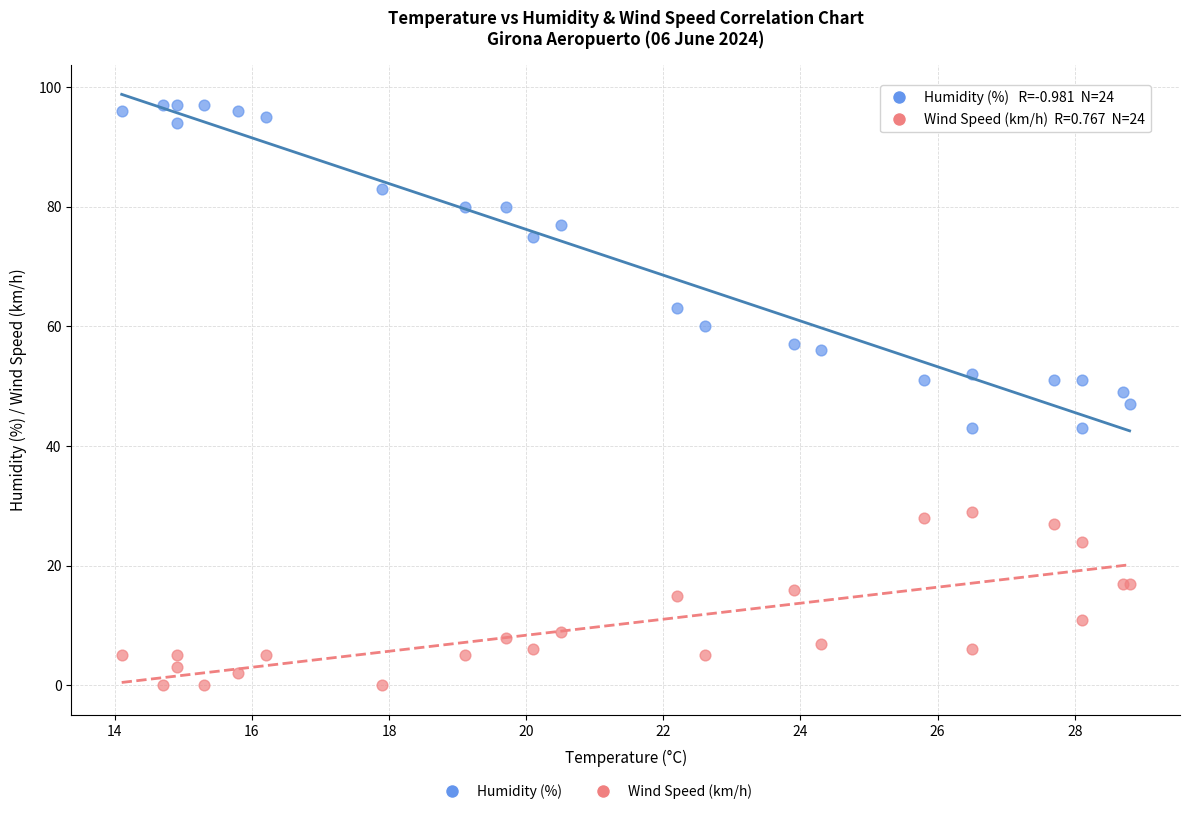

In the Humidity (%) series, what Y value is closest to 70?

75